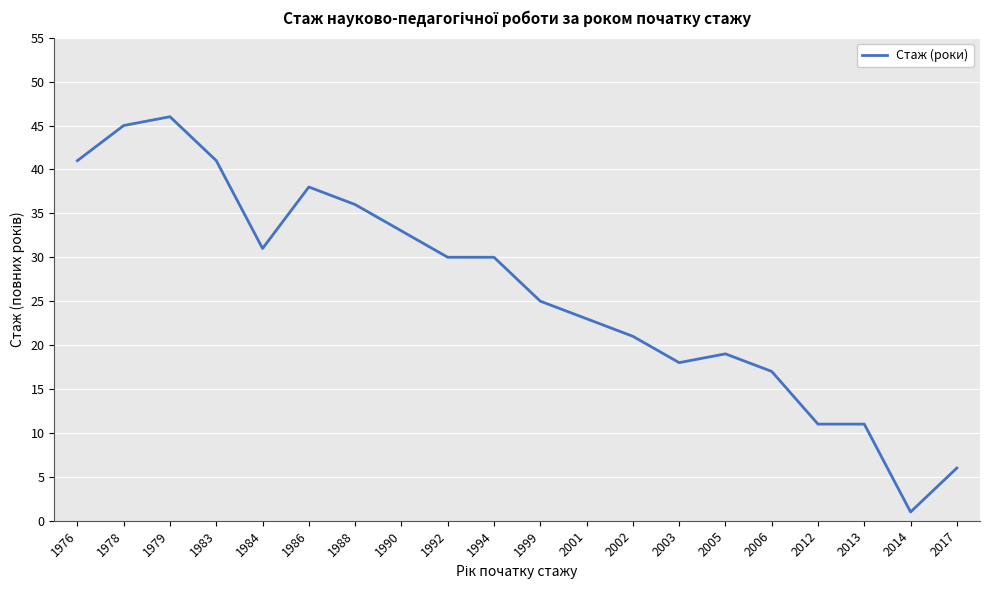

What value does the data have at 1978?

45